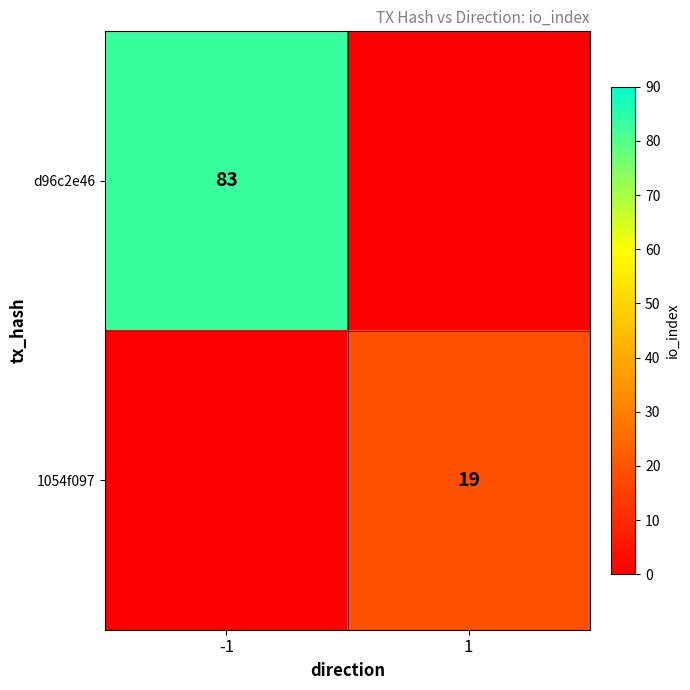

The value of 1054f097 at 1 is 29. True or false?

False